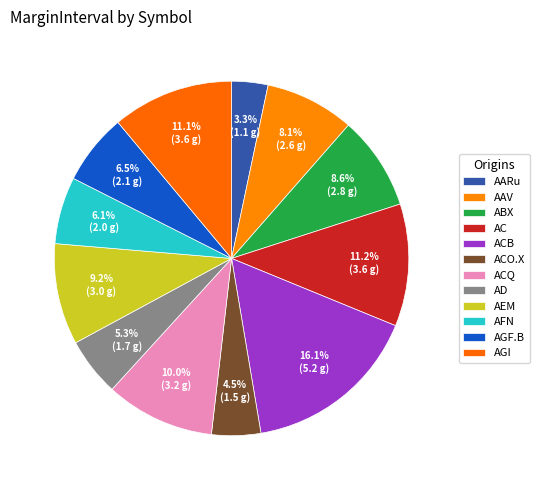

How many segments does this pie chart have?

12